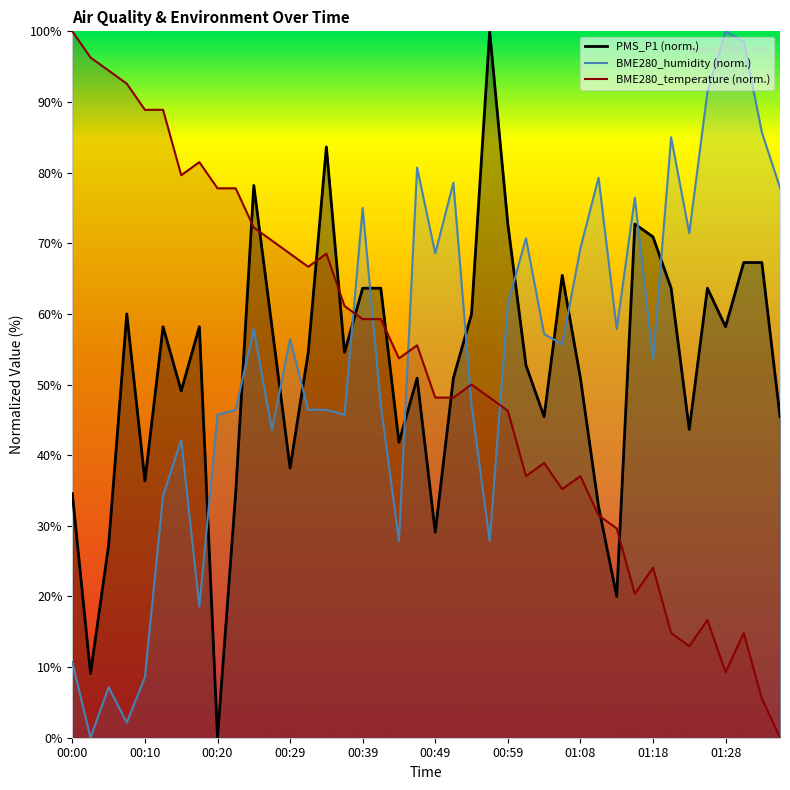

How many lines are shown in the chart?

3